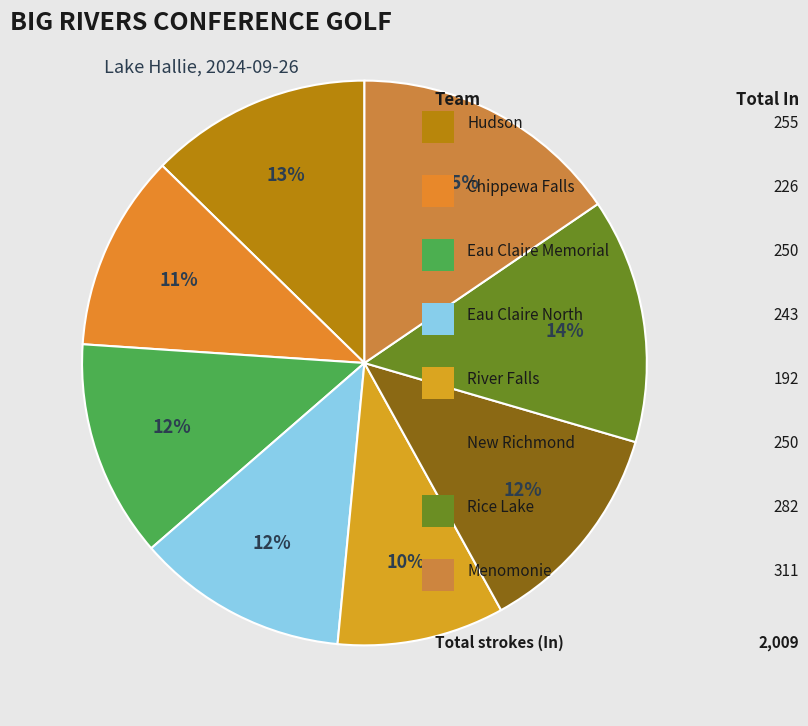

Is there any slice that represents more than half of the pie?

No